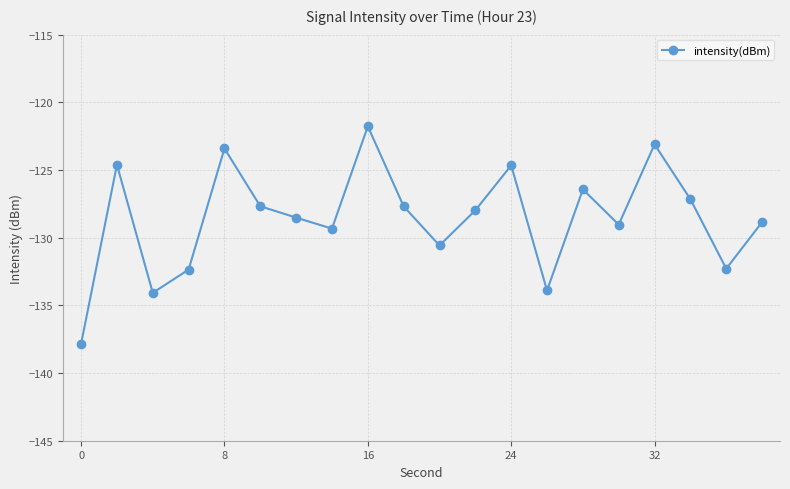

What is the minimum value shown in the chart?

-137.8